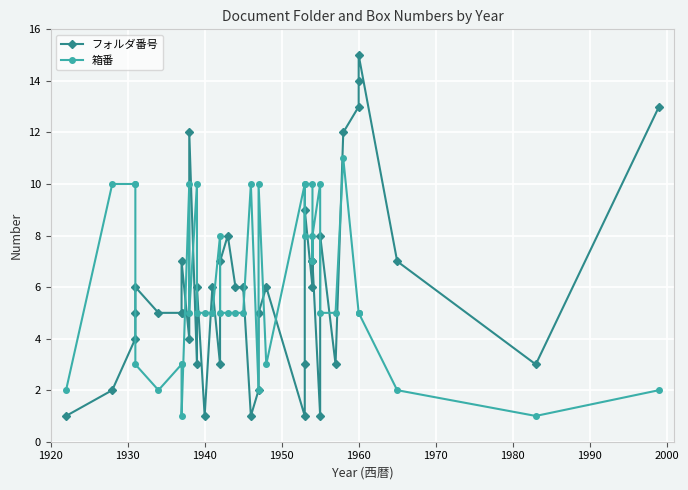

List the series in order of their overall mean, highest first.

箱番, フォルダ番号